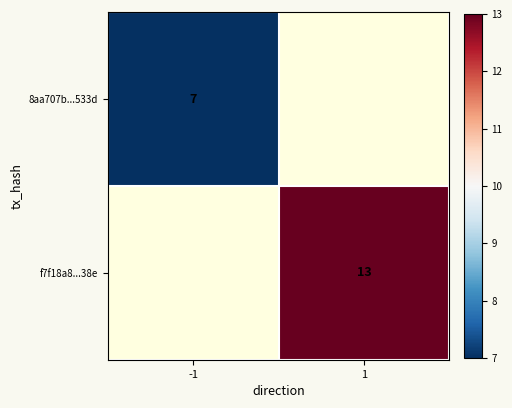

The value of 8aa707b...533d at -1 is 1. True or false?

False